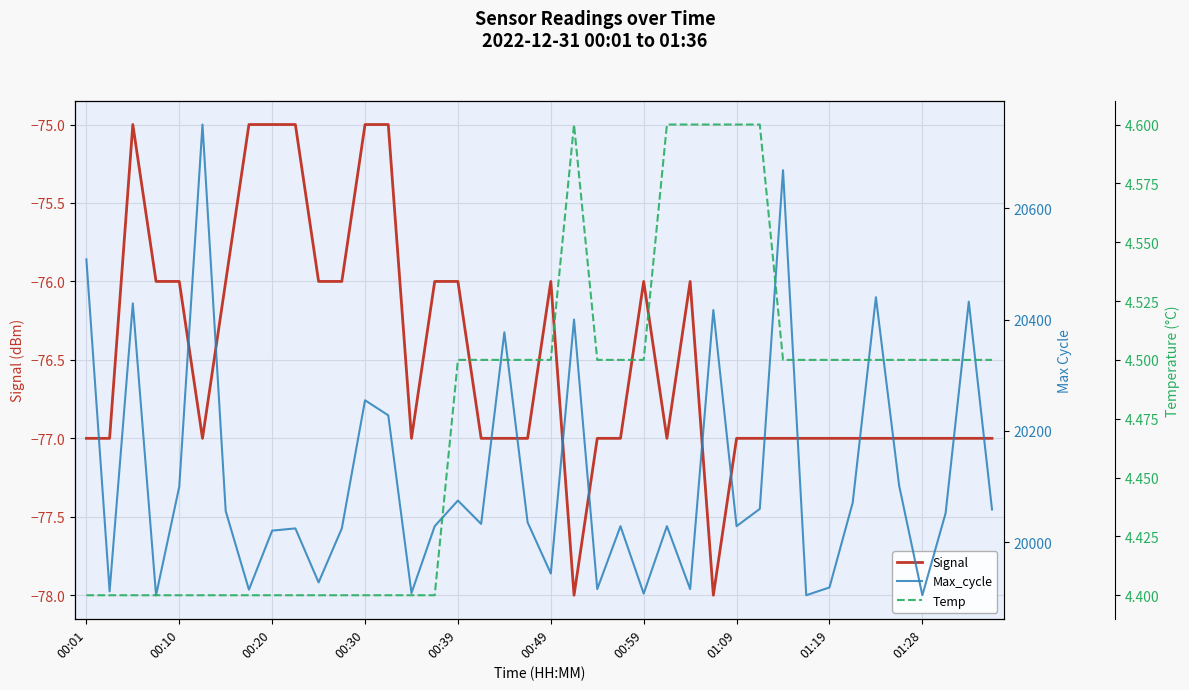

Which series has the largest total across all categories?

Max_cycle